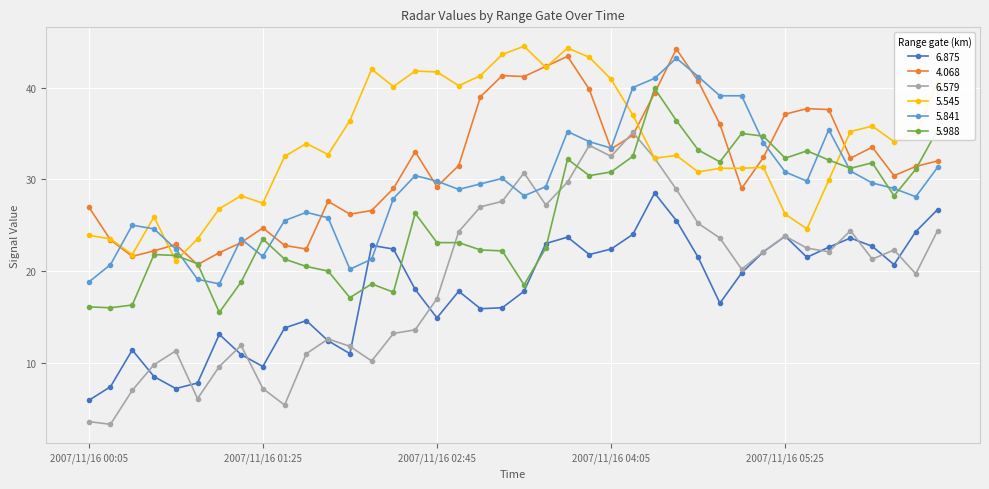

What are all the series names shown in the legend?

6.875, 4.068, 6.579, 5.545, 5.841, 5.988